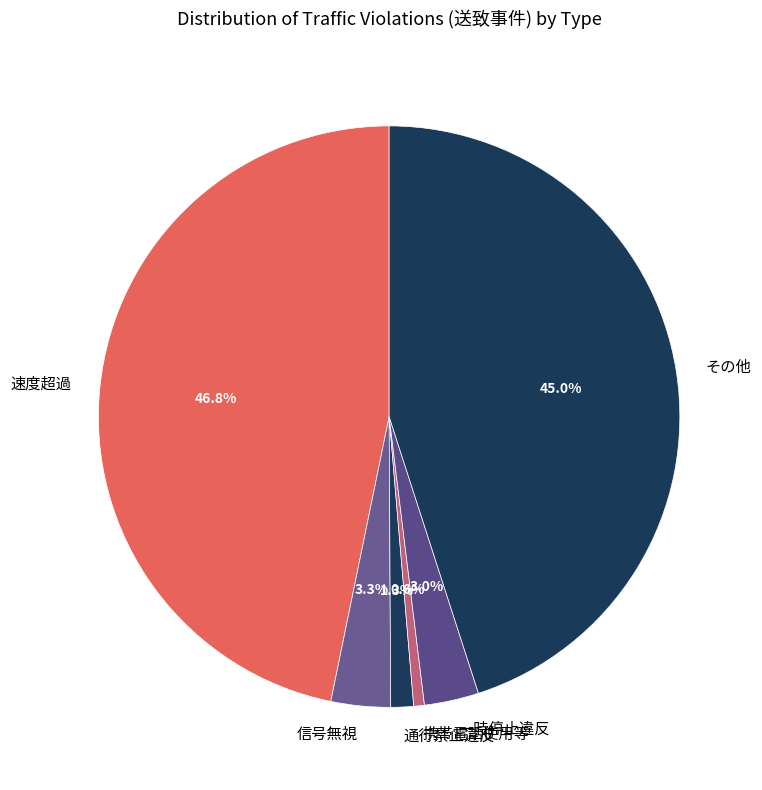

Which slice is the smallest?

携帯電話使用等